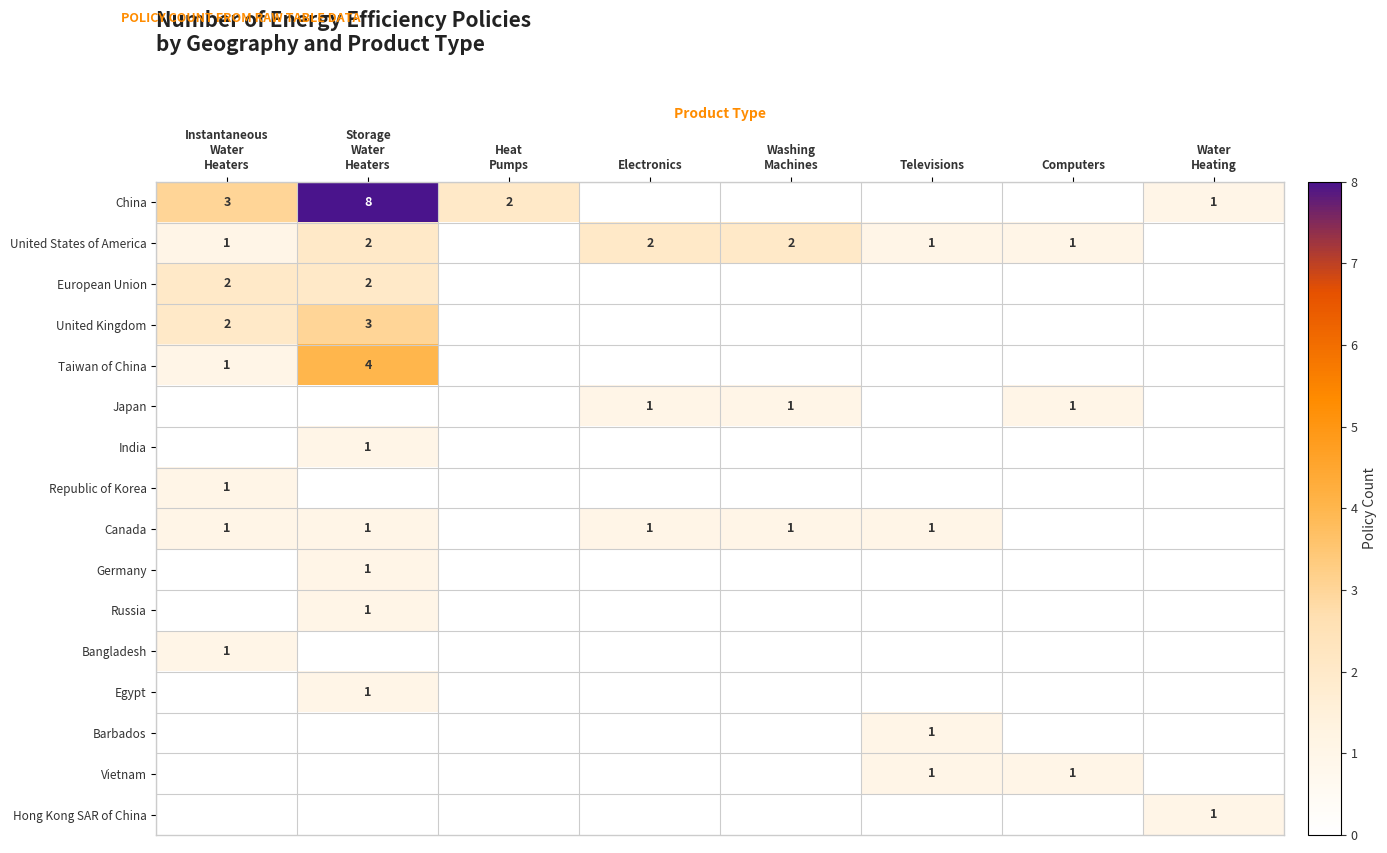

Which series has the largest total across all categories?

China